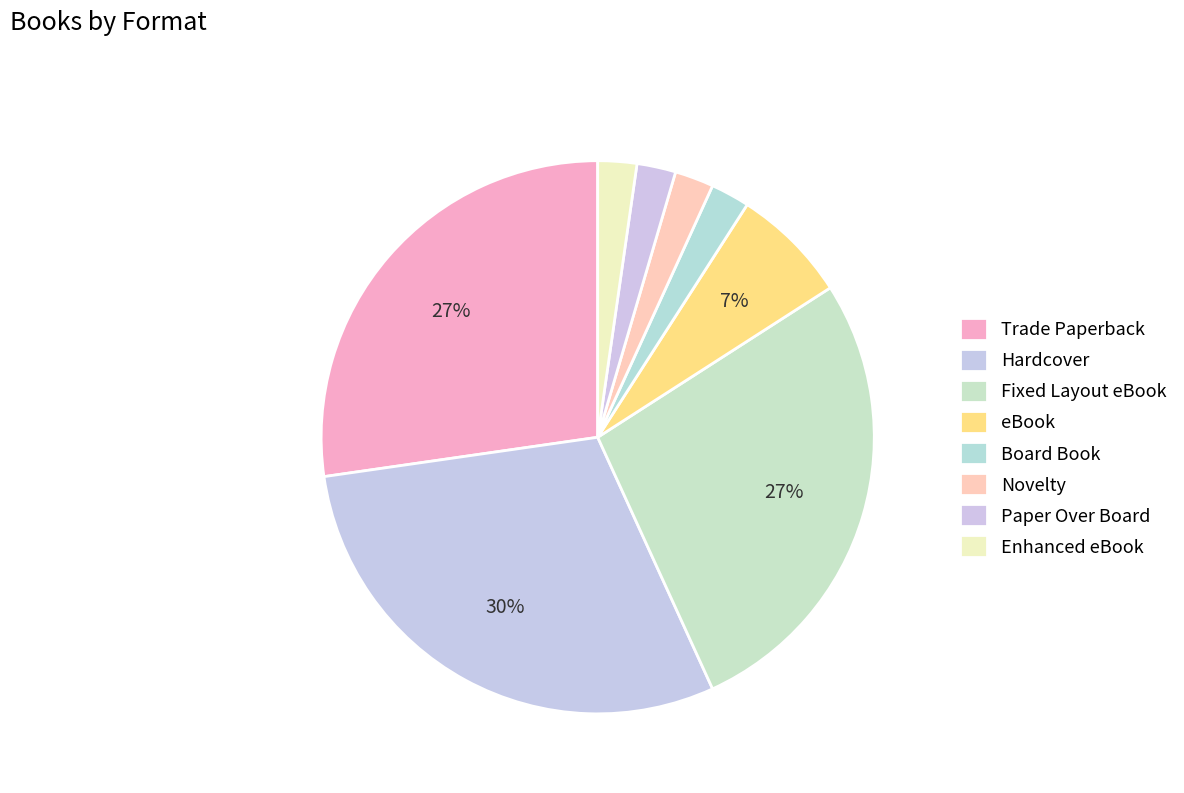

Combined, do Paper Over Board and Novelty account for over 50%?

No